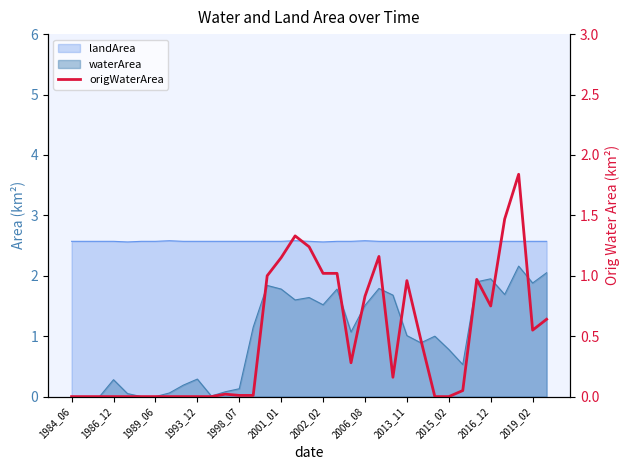

How many values are above zero?

22